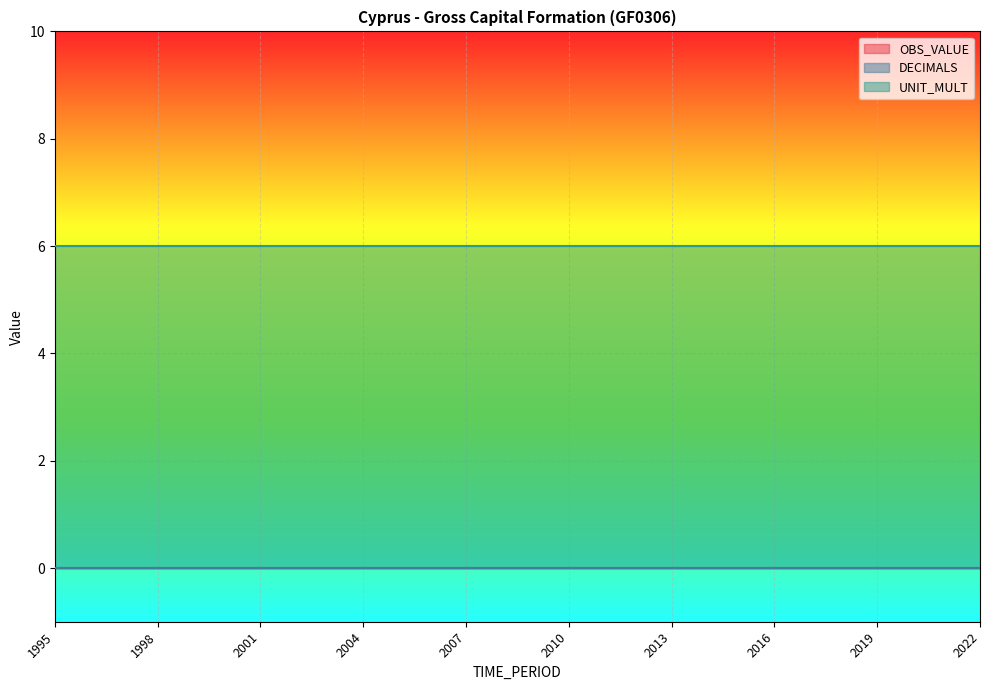

What is the difference between the highest and lowest values at 2004?

6